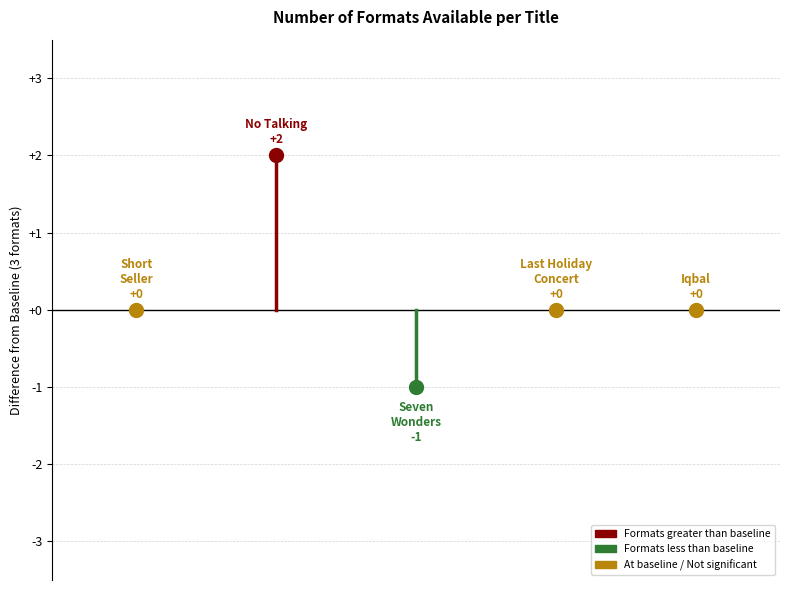

Which has a higher value, Iqbal or Last Holiday Concert?

Iqbal